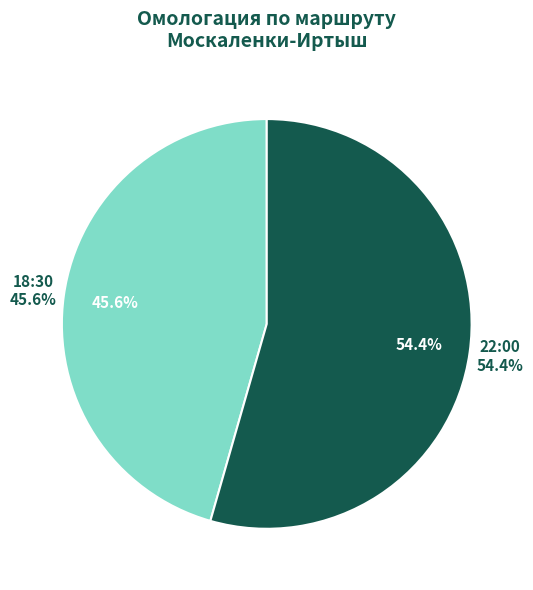

What is the majority slice?

22:00 (156564)